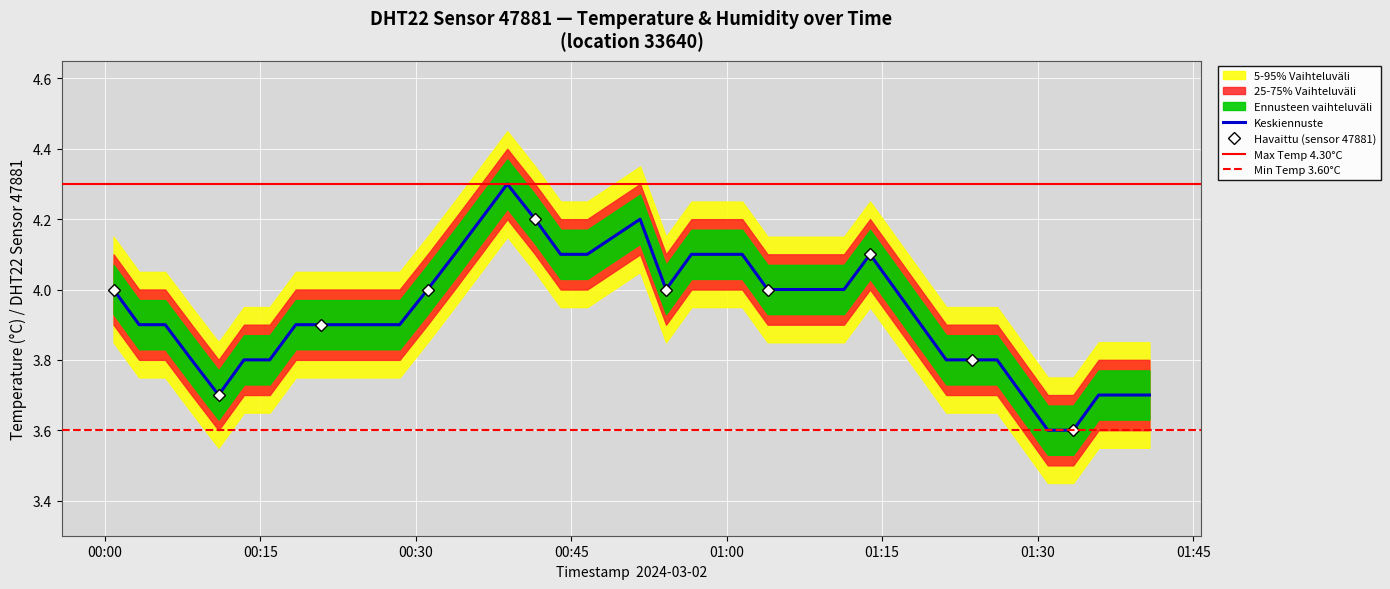

True or false: the data shows 4.1 at 2024-03-02T01:01:30.

True